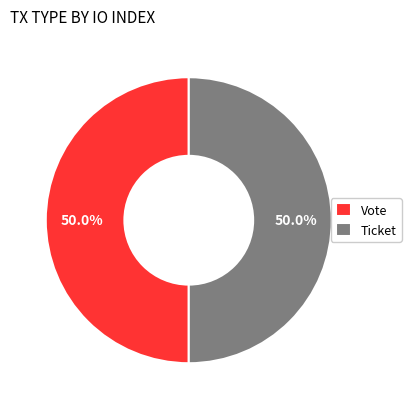

Combined, what portion of the pie is Ticket and Vote?

100.0%